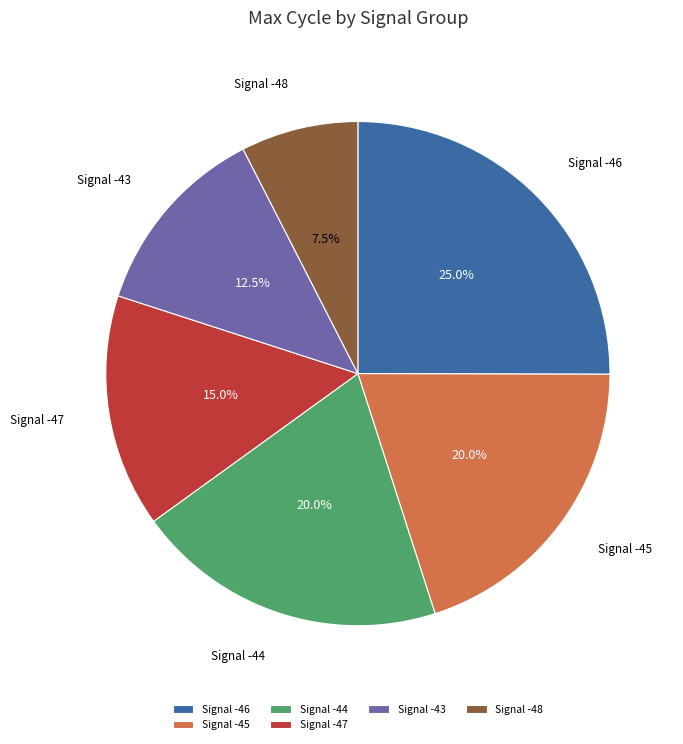

What percentage is NOT represented by Signal -44?

80.0%